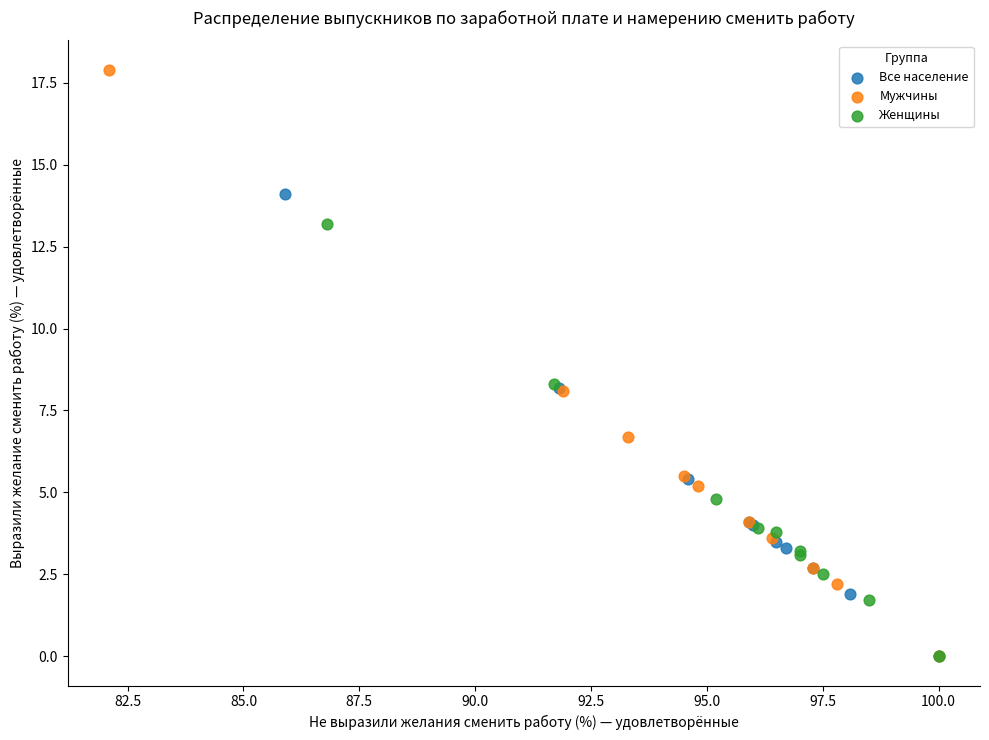

Which series contains the highest Y value?

Мужчины